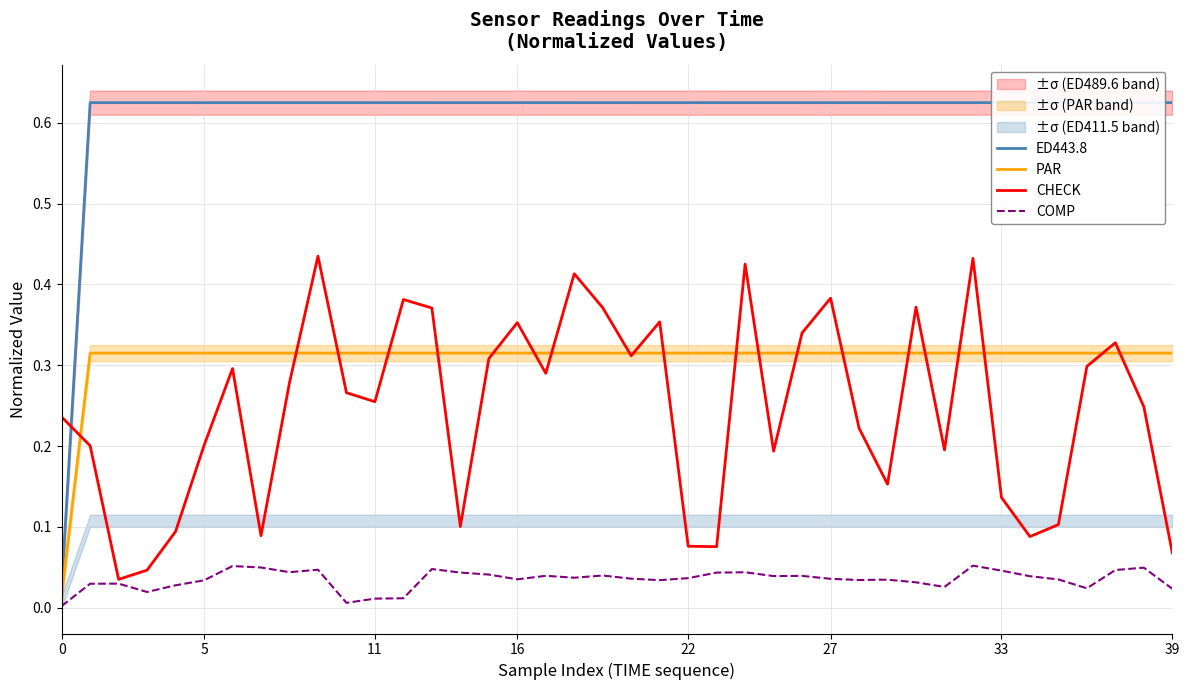

What is the approximate value of ED443.8 at 20?

0.6